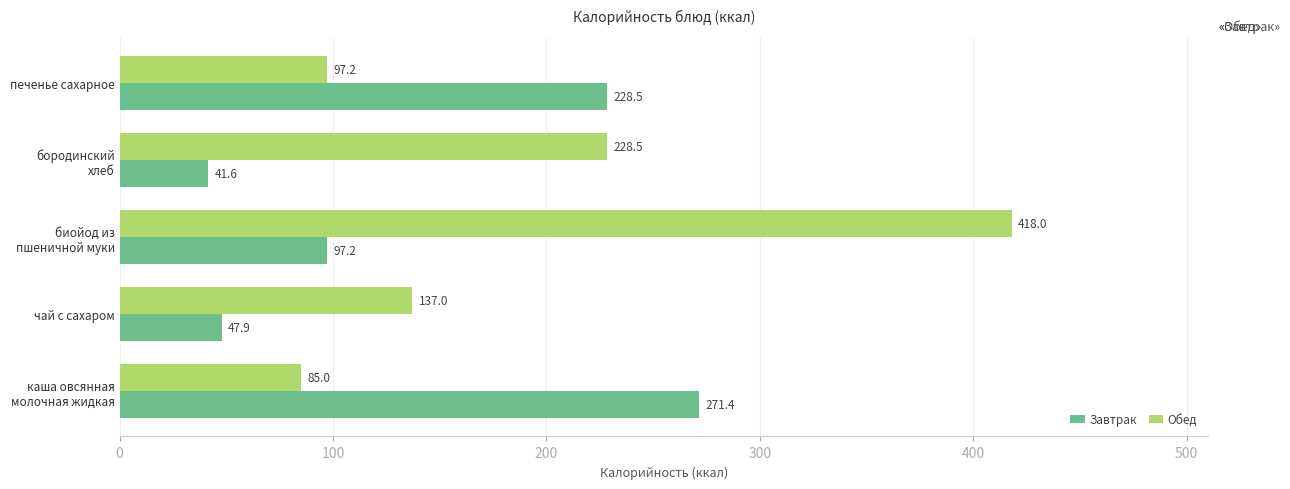

The Обед series shows 137.0 at чай с сахаром. True or false?

True